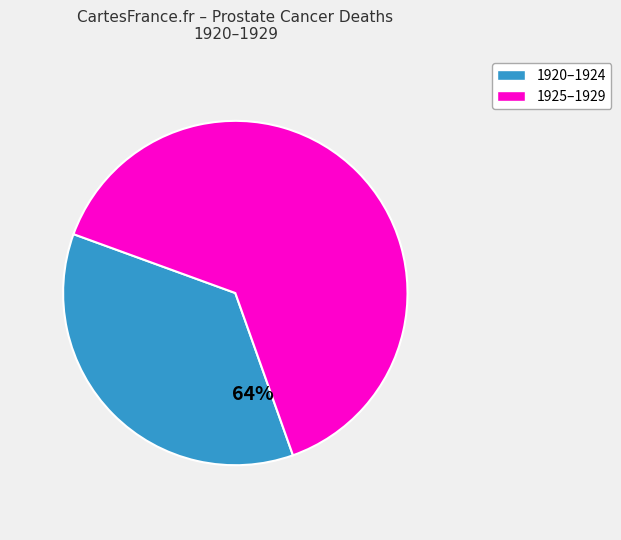

To the nearest percent, what is the average slice percentage?

50%